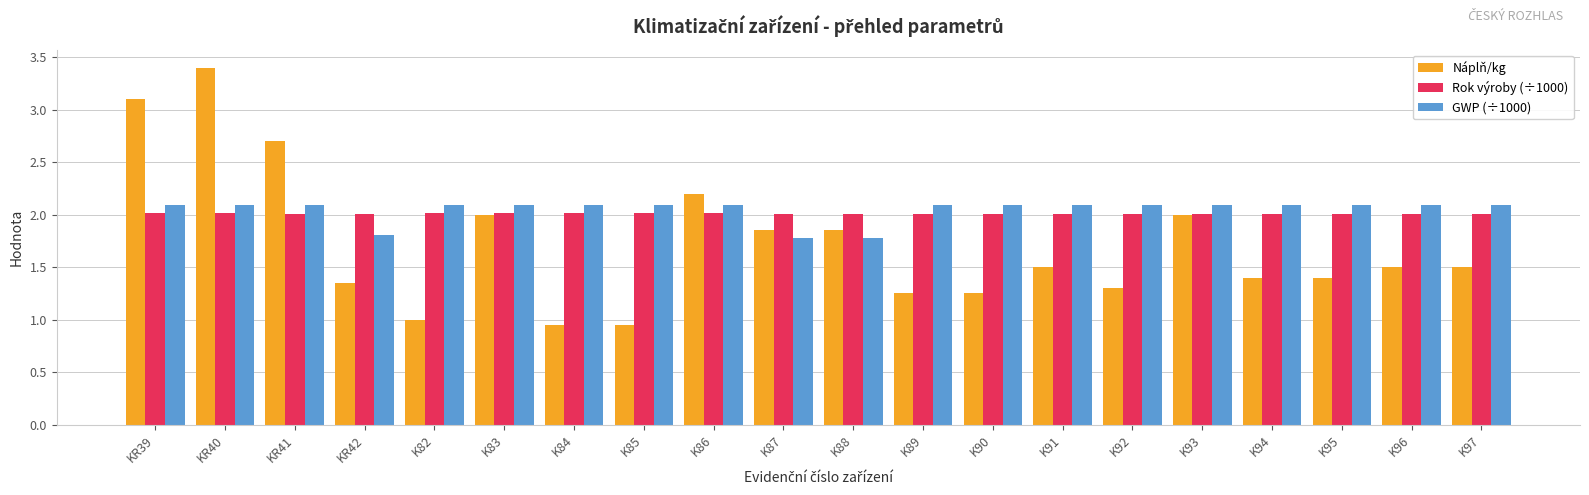

What are all the series names shown in the legend?

Náplň/kg, Rok výroby (÷1000), GWP (÷1000)